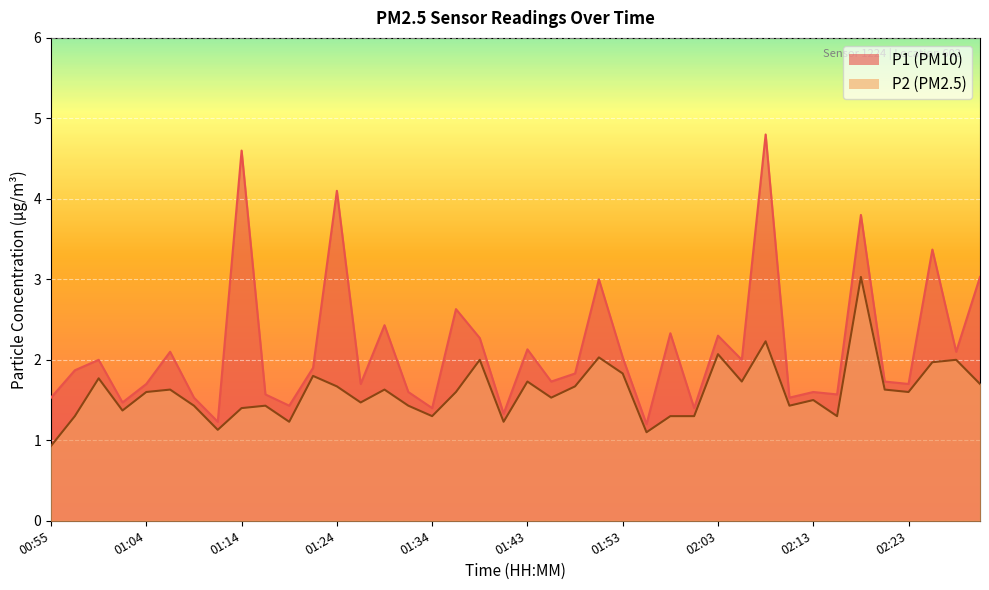

True or false: P2 has more than 1 points higher than both neighbors.

True